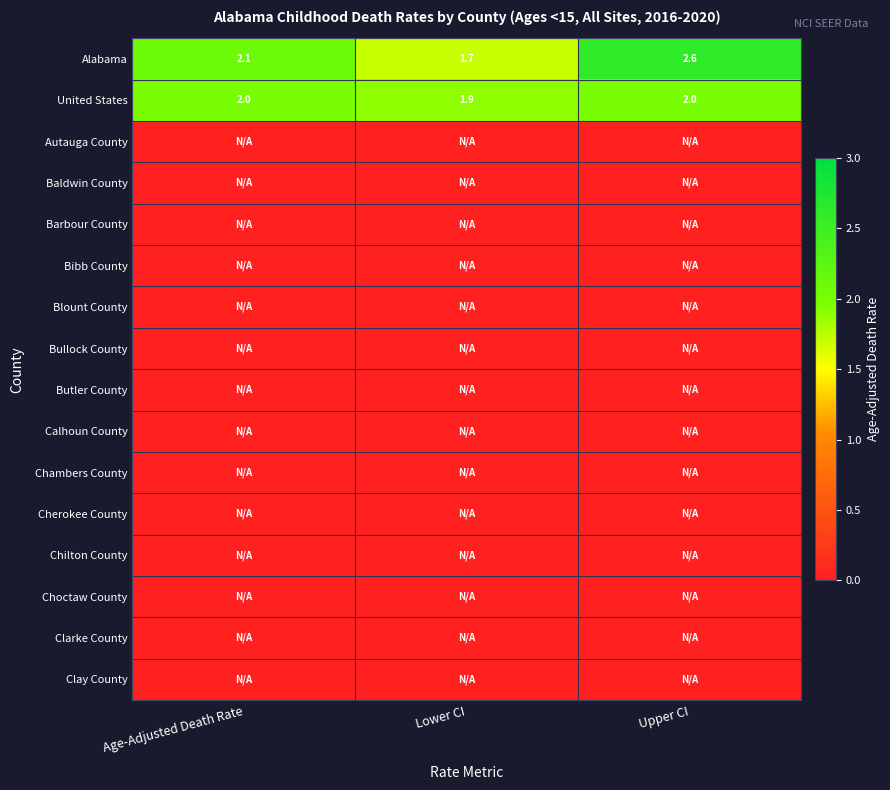

What is the difference between the maximum and minimum values in the Alabama series?

0.9